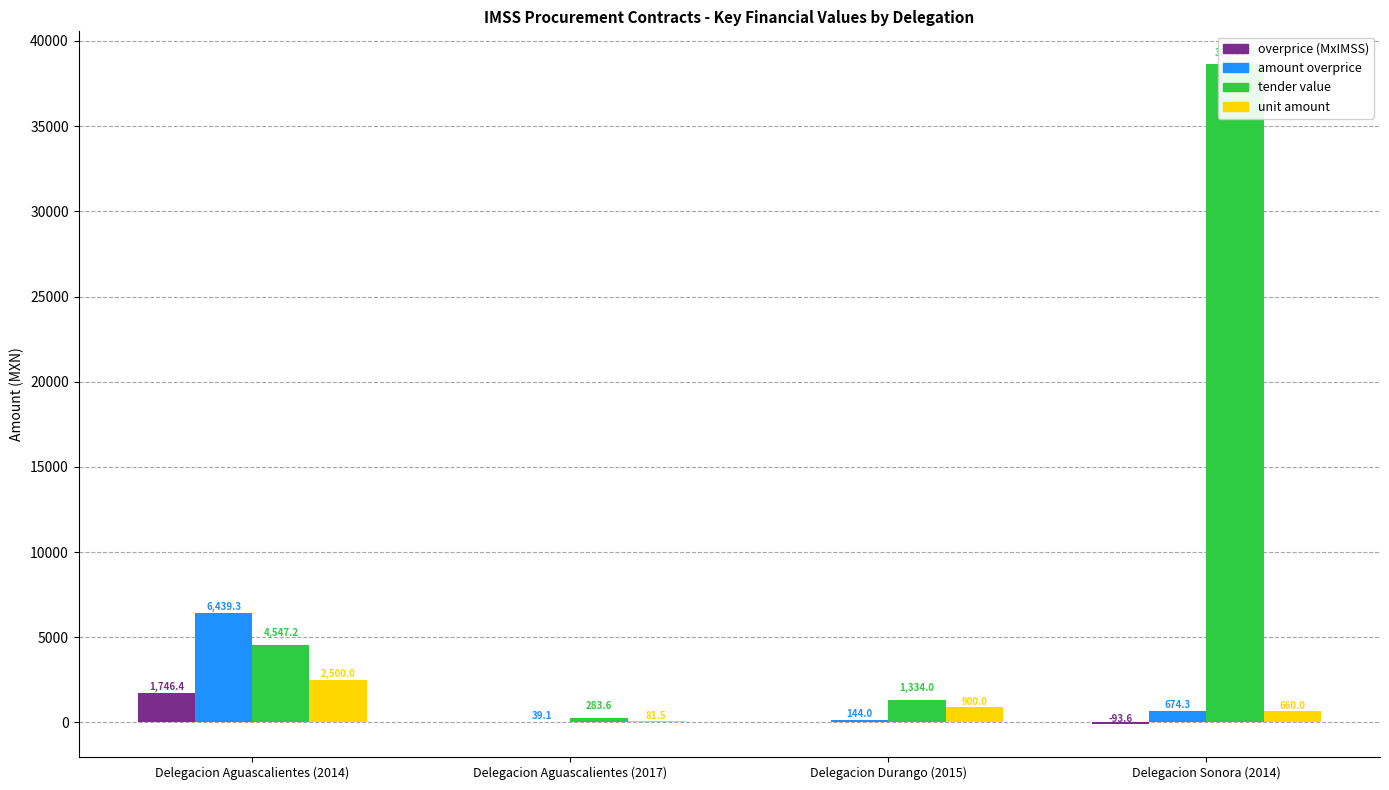

What is the label of the 2nd bar from the left?

Delegacion Aguascalientes (2017)